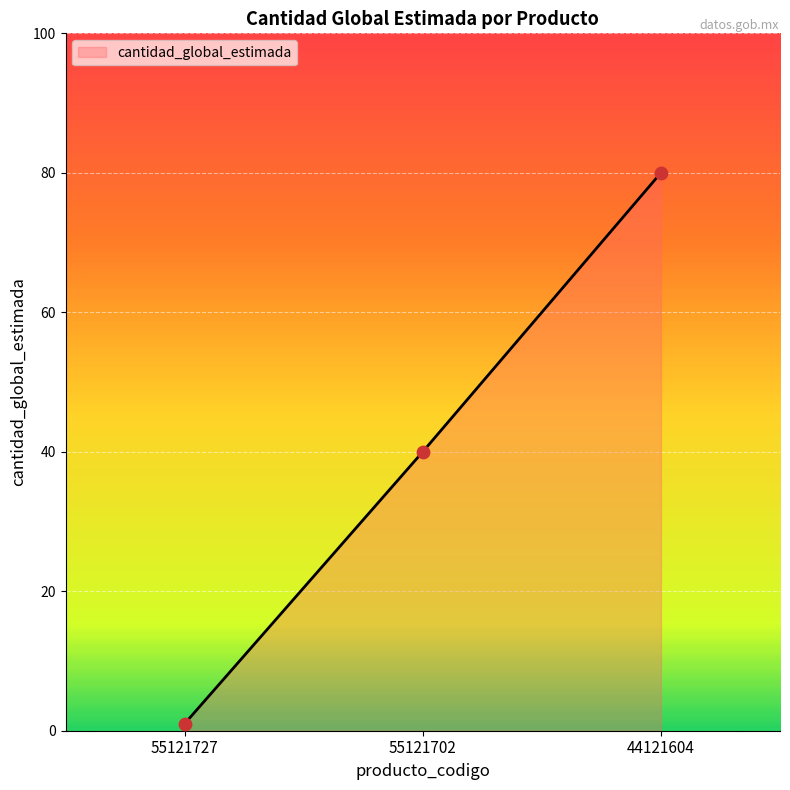

What is the change in value from 55121727 to 55121702?

+39